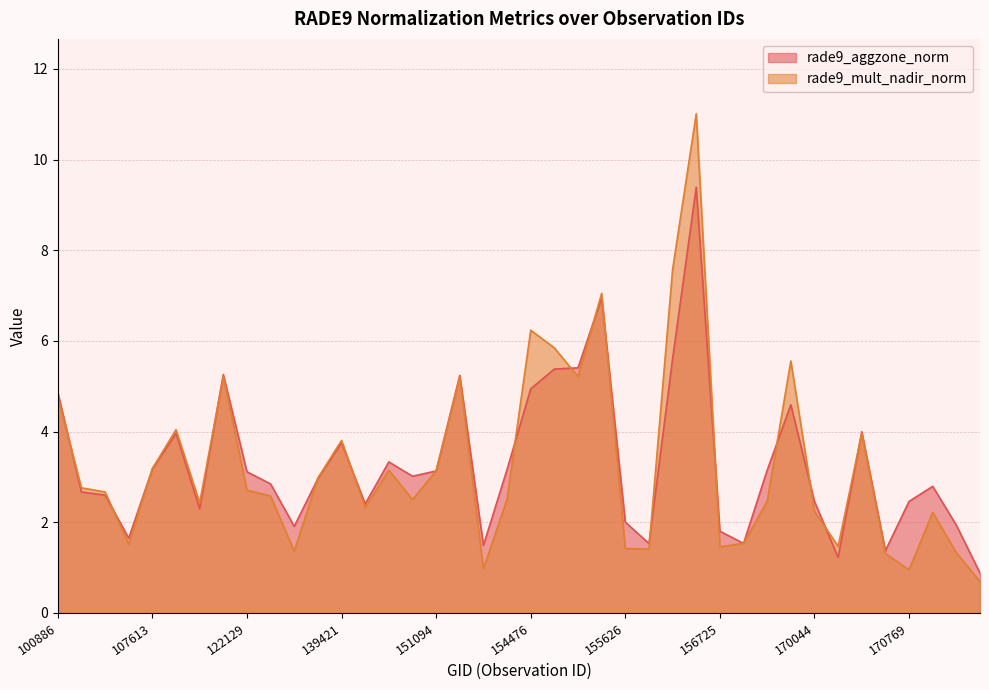

In rade9_aggzone_norm, how many points are lower than both neighbors (excluding endpoints)?

10